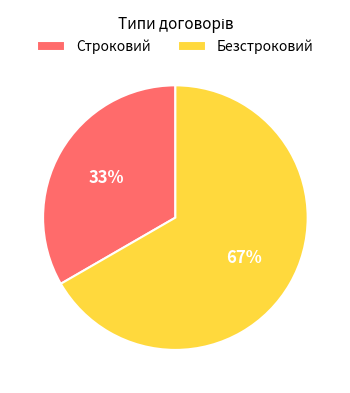

To the nearest percent, what percentage of the pie is Строковий?

33%